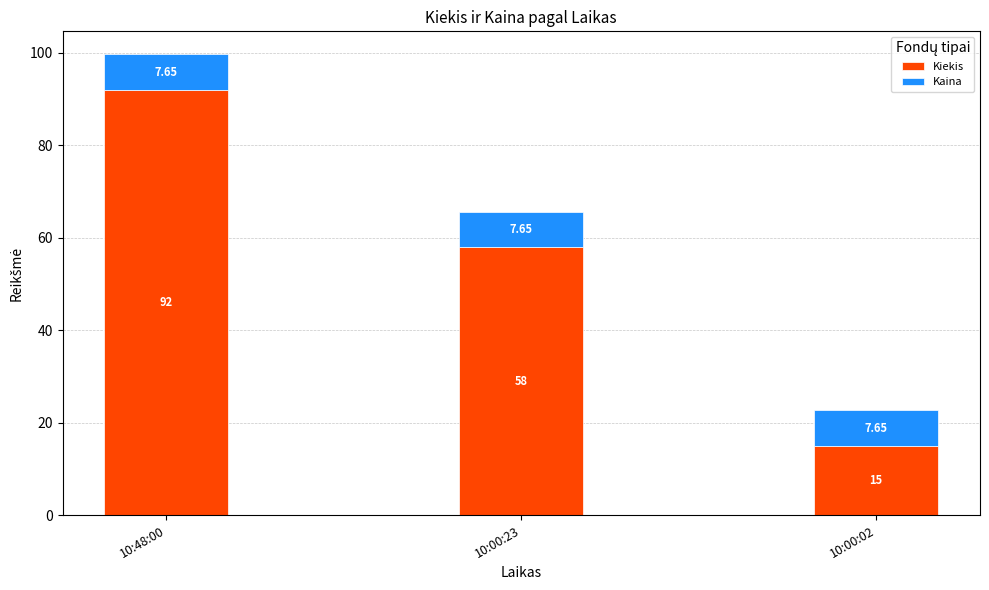

At which category is the sum across all series the highest?

10:48:00